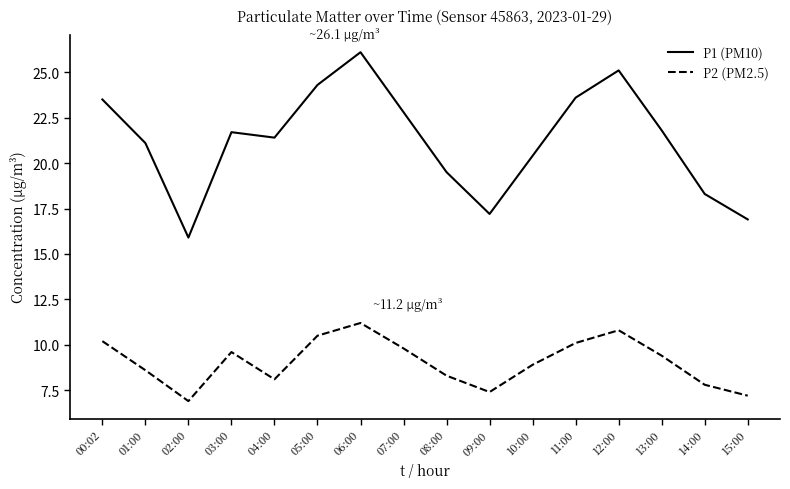

What is the total value across all series at 02:00?

22.8